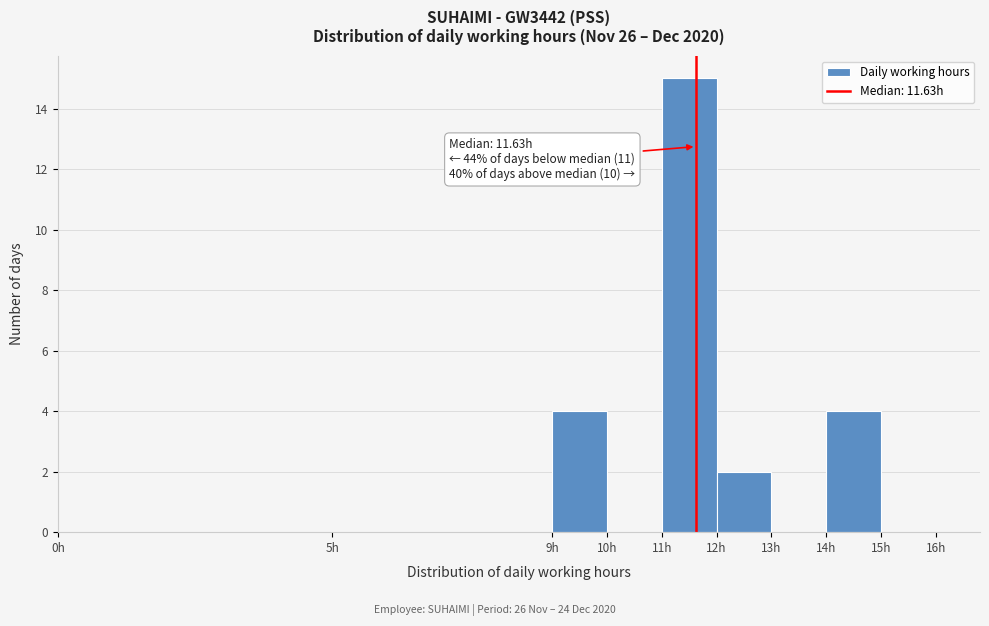

Over which range of the x-axis is the bar tallest?

11 to 12